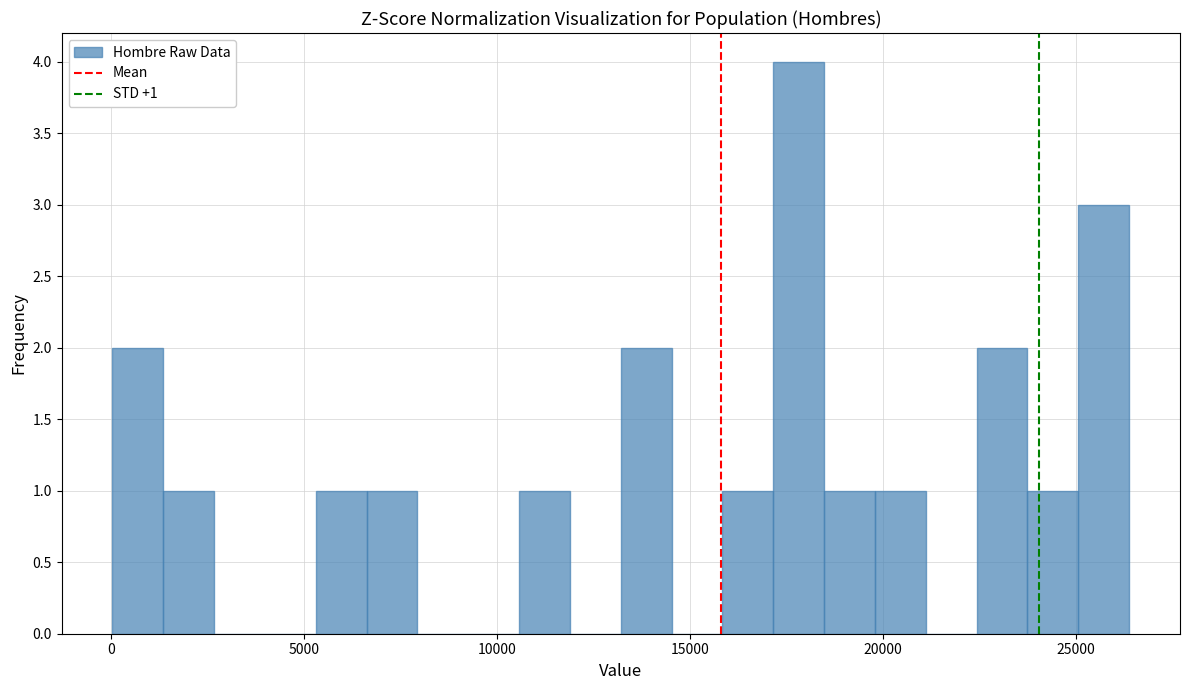

Read against the x-axis, roughly where is the centre of the tallest bar?

18000